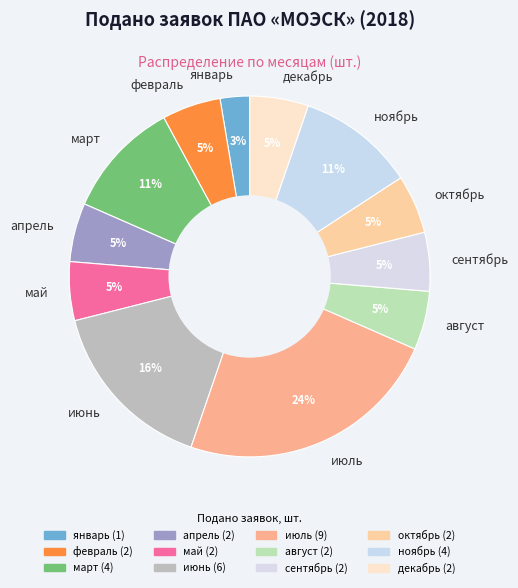

Is the sum of август and июль greater than half?

No